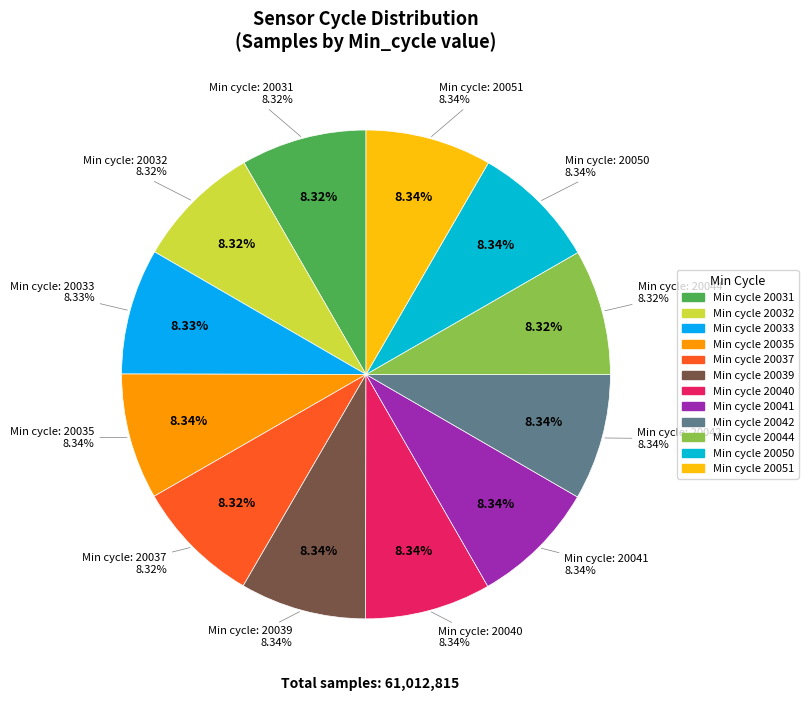

Count the number of slices in the pie.

12